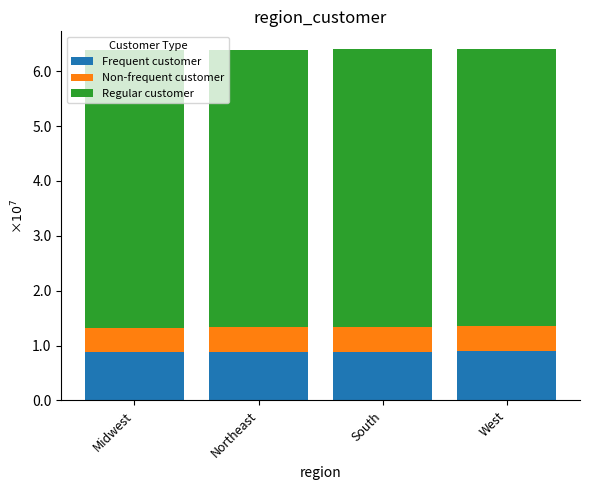

Does the chart contain any negative values?

No